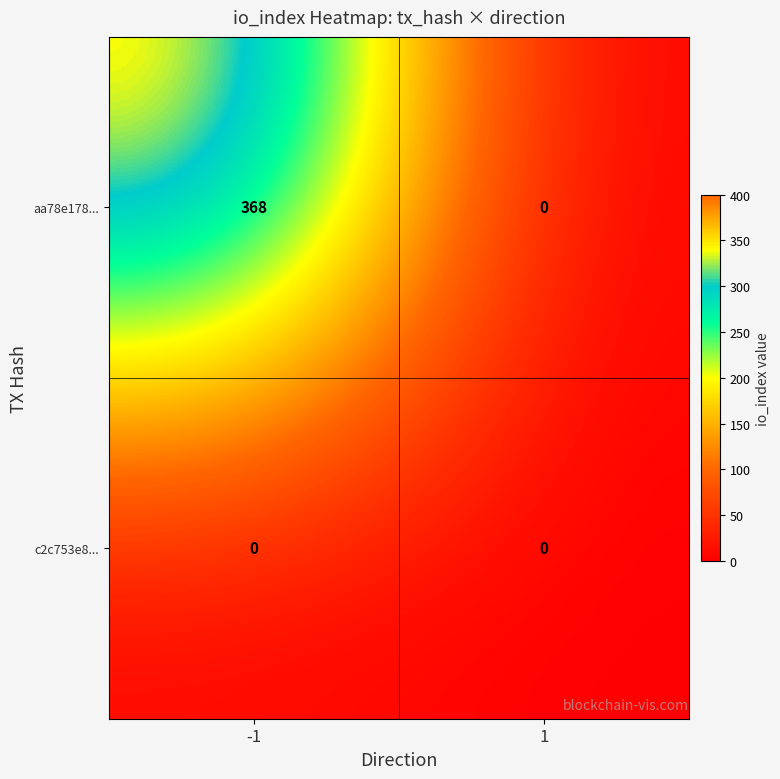

At which category is the sum across all series the highest?

-1